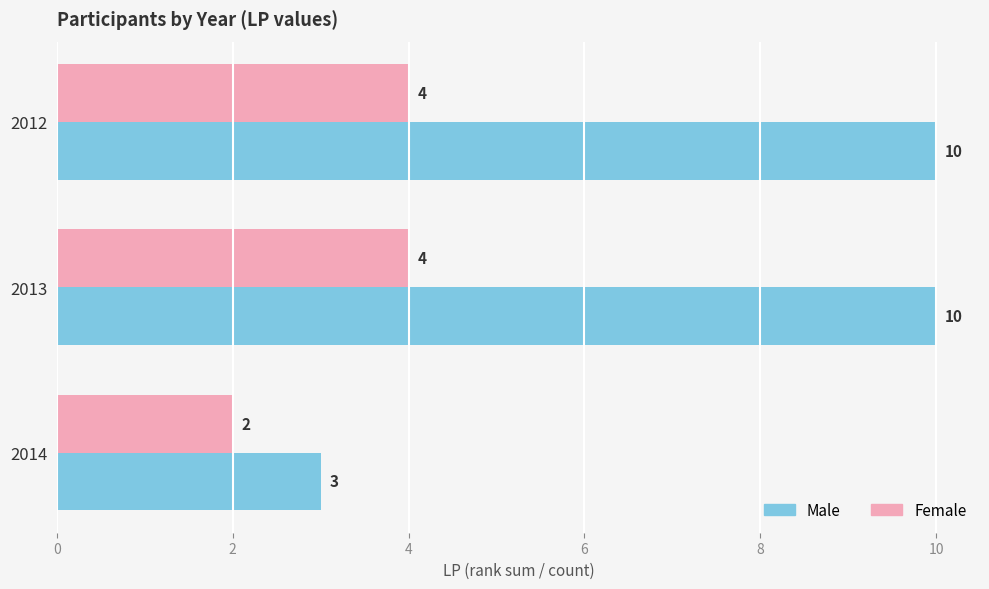

List the series in order of their overall mean, highest first.

Male, Female